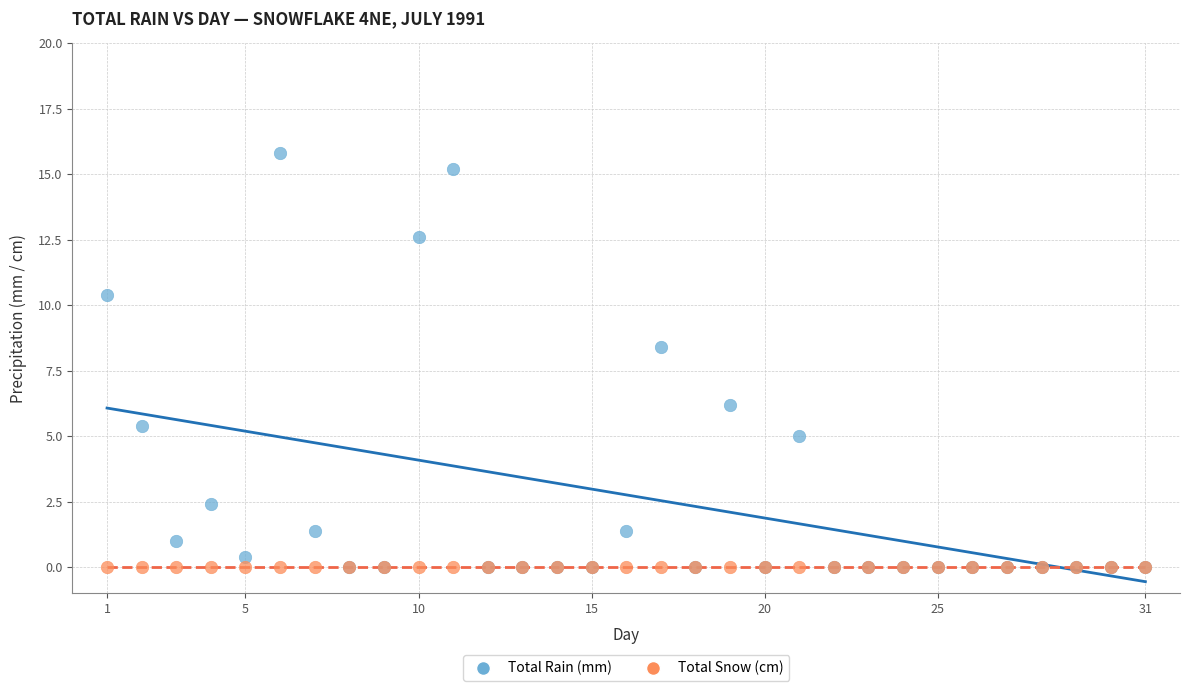

What are all the series names shown in the legend?

Total Rain (mm), Total Snow (cm)